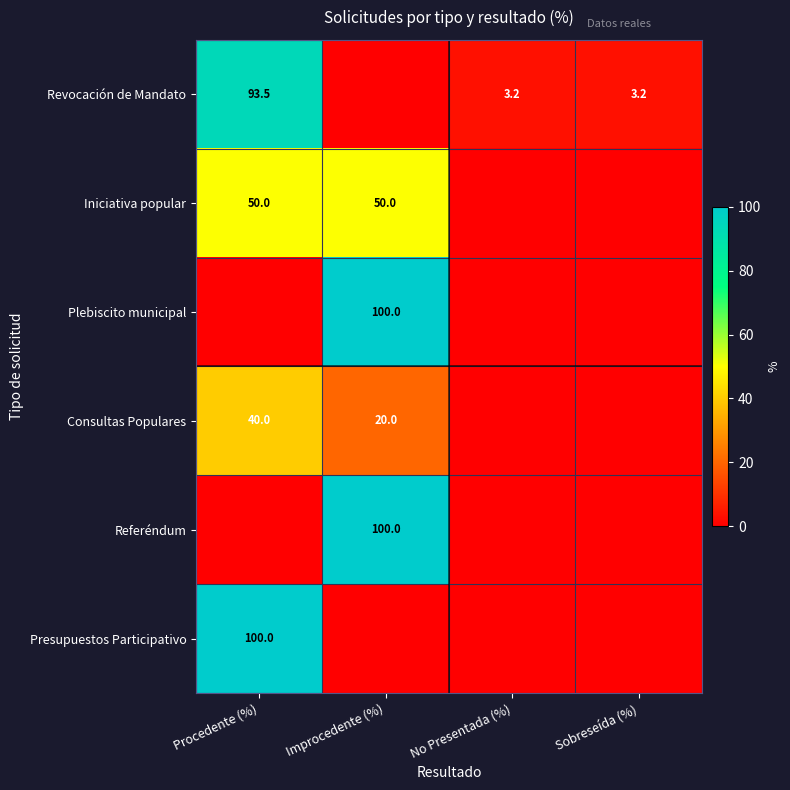

At how many categories does at least one series exceed 50?

2